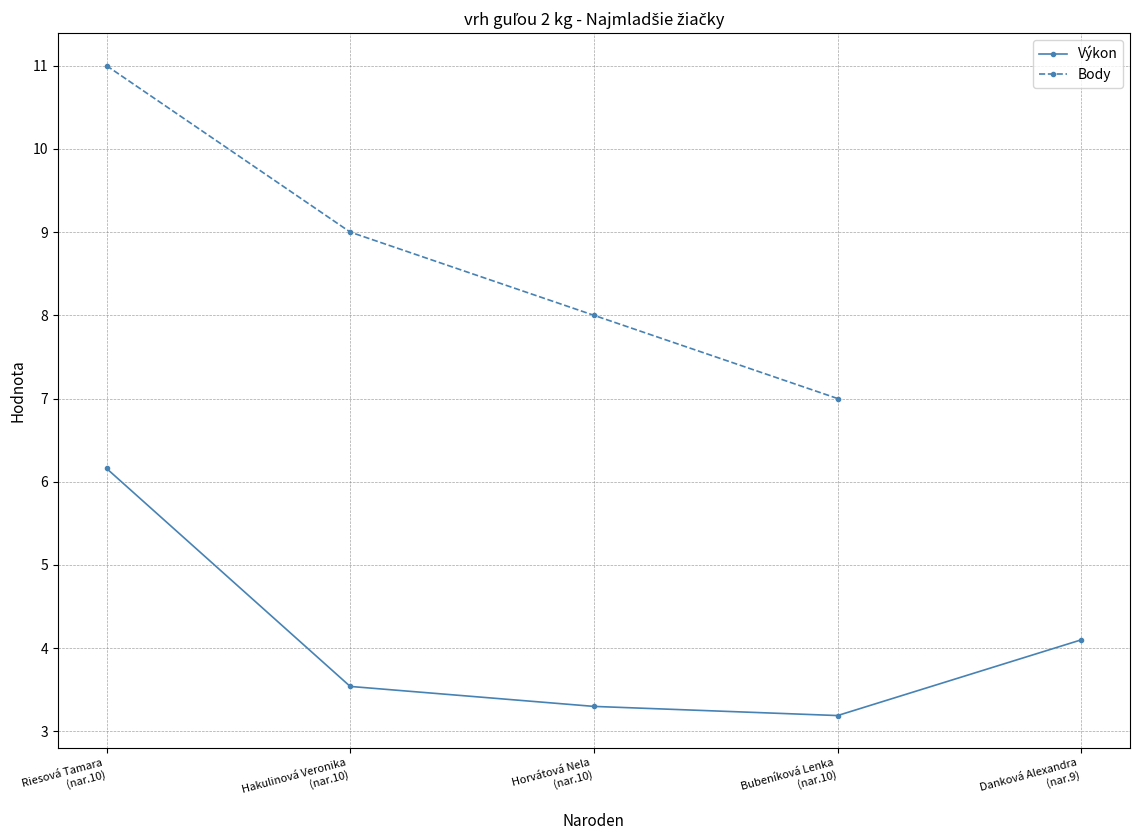

What is the highest value of the Výkon series?

6.2